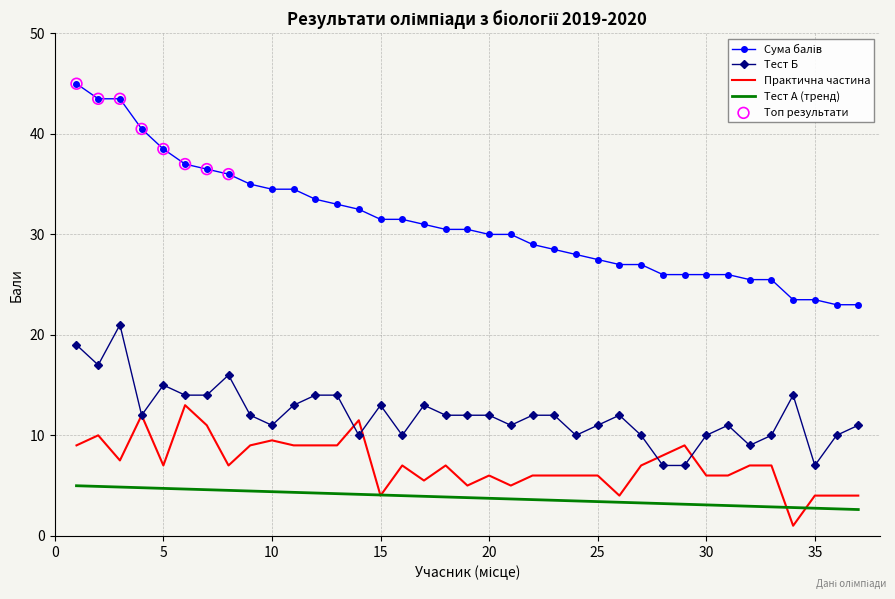

True or false: Тест Б and Тест А (тренд) cross at least once.

False